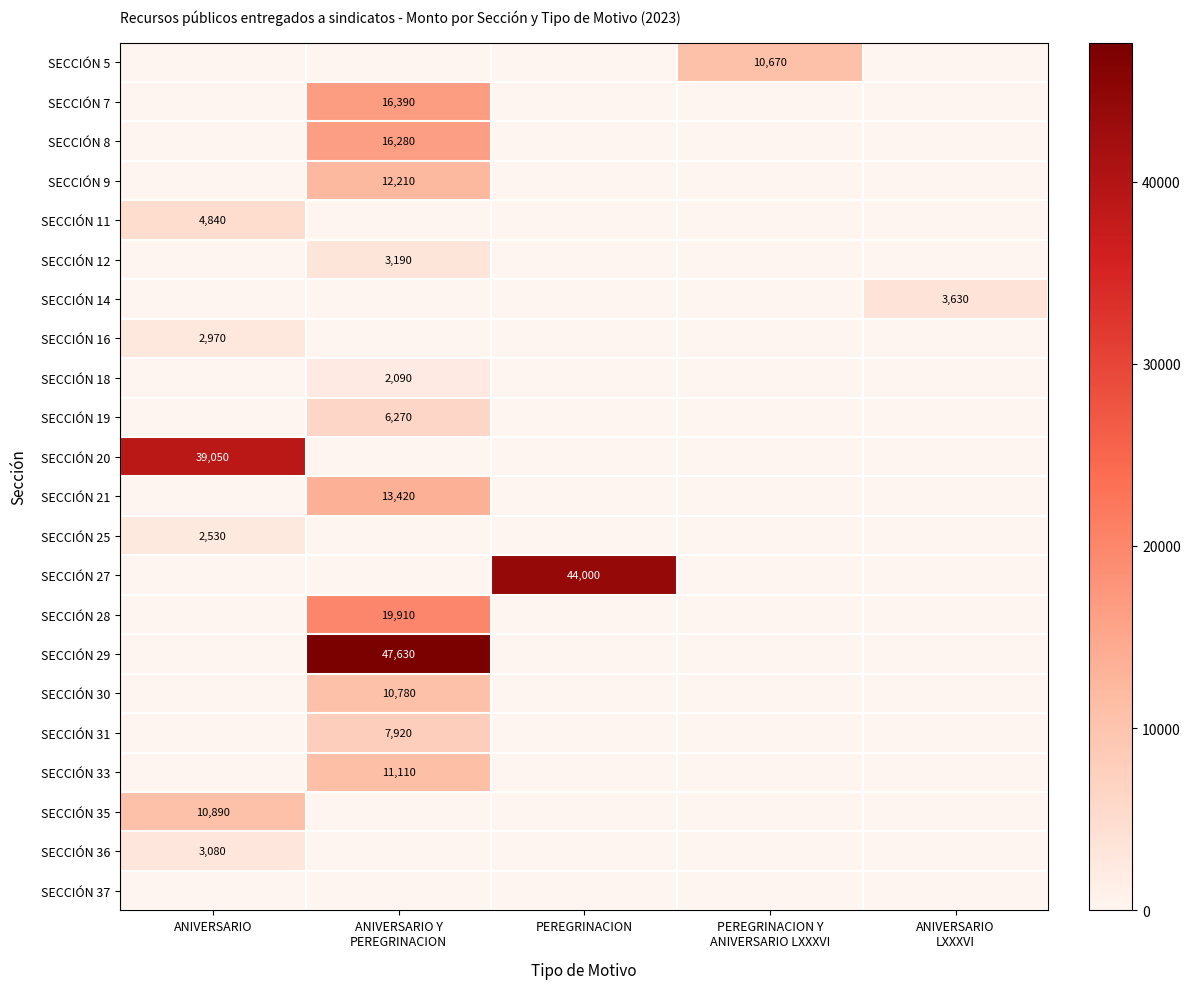

Rank the series at ANIVERSARIO LXXXVI from highest to lowest value.

SECCIÓN 14, SECCIÓN 5, SECCIÓN 7, SECCIÓN 8, SECCIÓN 9, SECCIÓN 11, SECCIÓN 12, SECCIÓN 16, SECCIÓN 18, SECCIÓN 19, SECCIÓN 20, SECCIÓN 21, SECCIÓN 25, SECCIÓN 27, SECCIÓN 28, SECCIÓN 29, SECCIÓN 30, SECCIÓN 31, SECCIÓN 33, SECCIÓN 35, SECCIÓN 36, SECCIÓN 37